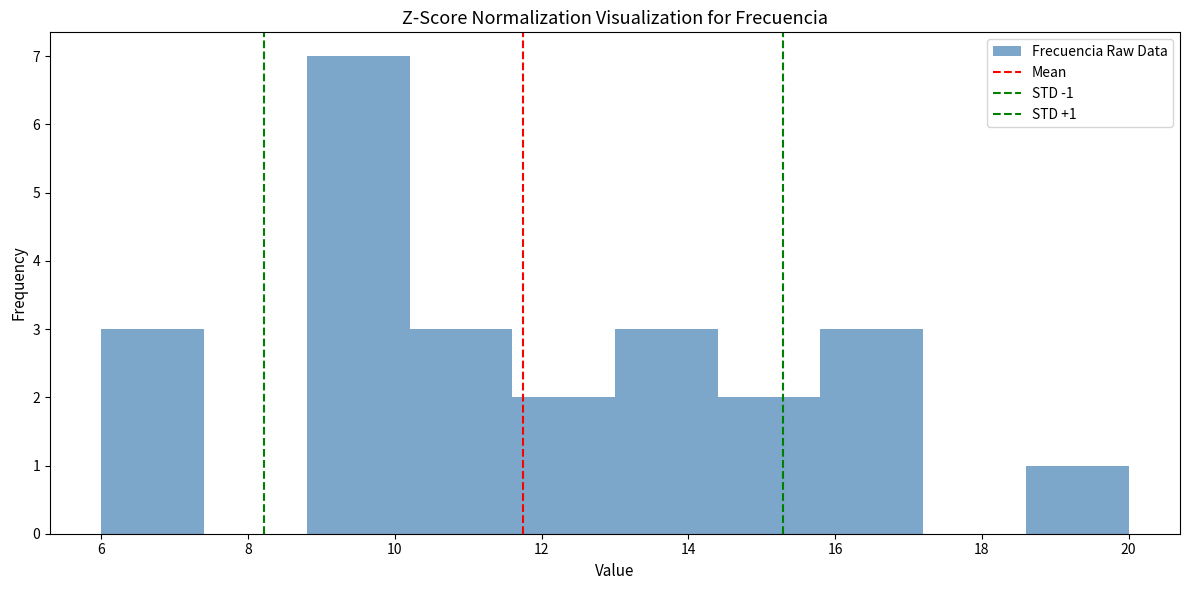

Over which range of the x-axis is the bar tallest?

8.8 to 10.2